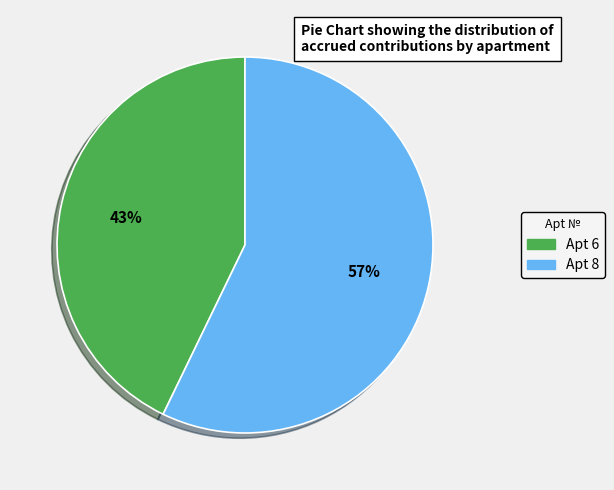

To the nearest percent, what is the average slice percentage?

50%